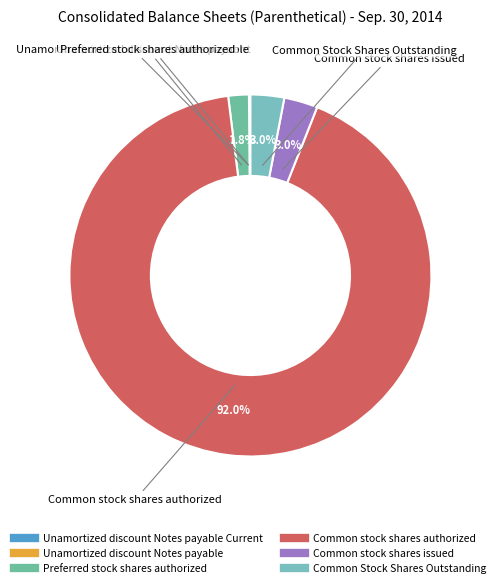

To the nearest percent, what is the difference between the largest and smallest slice percentages?

92%